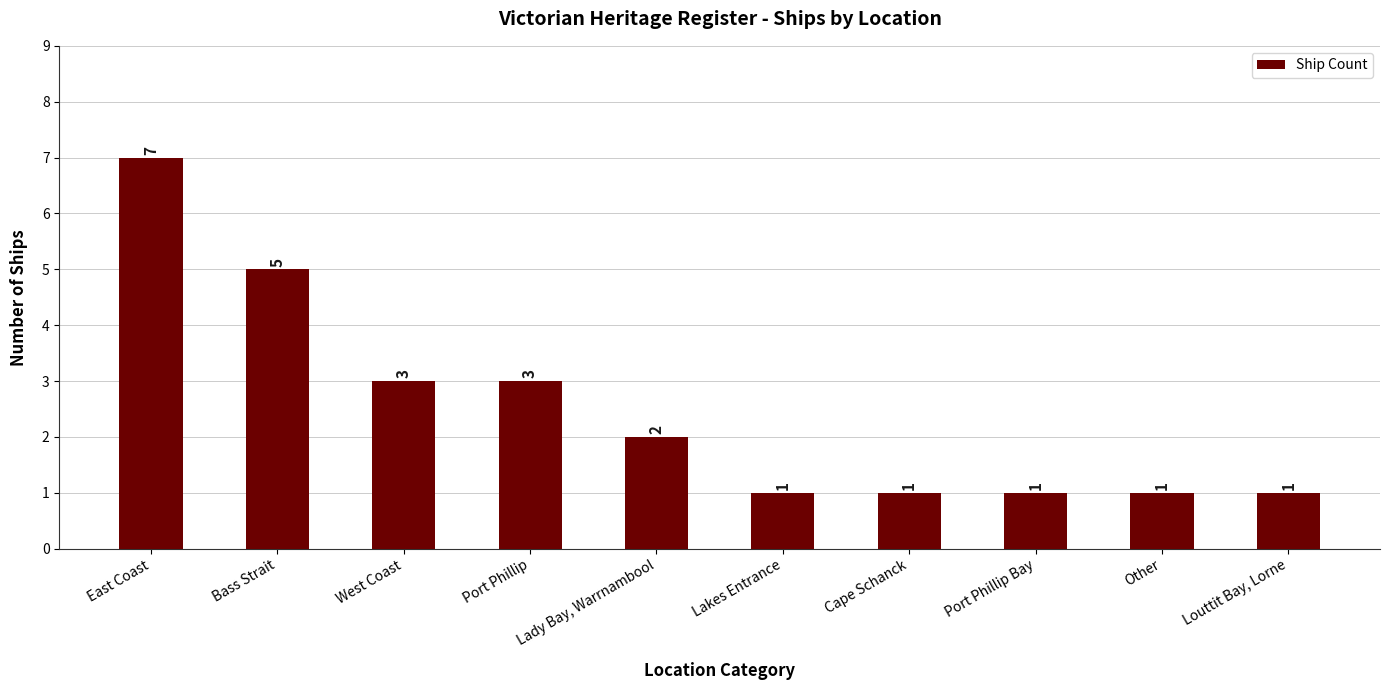

Count the values in the range 1 to 3.

8